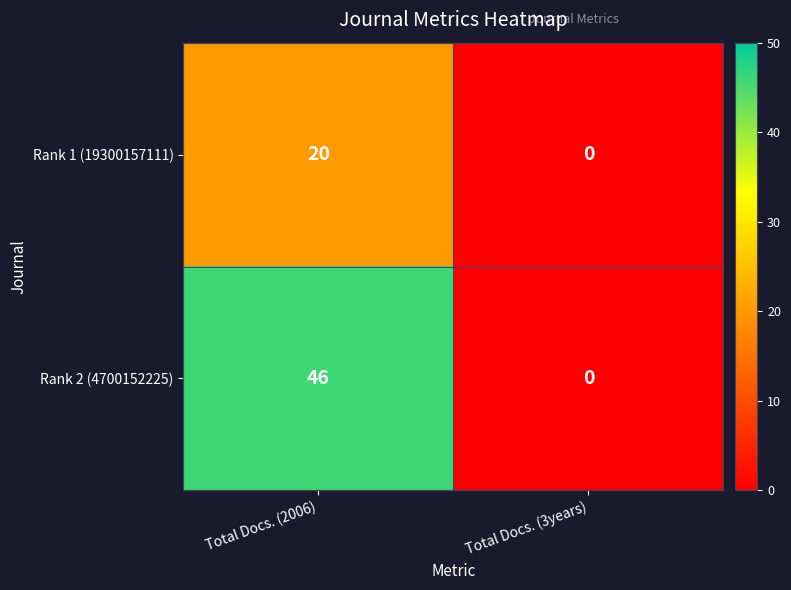

The Rank 1 (19300157111) series shows 10 at Total Docs. (2006). True or false?

False